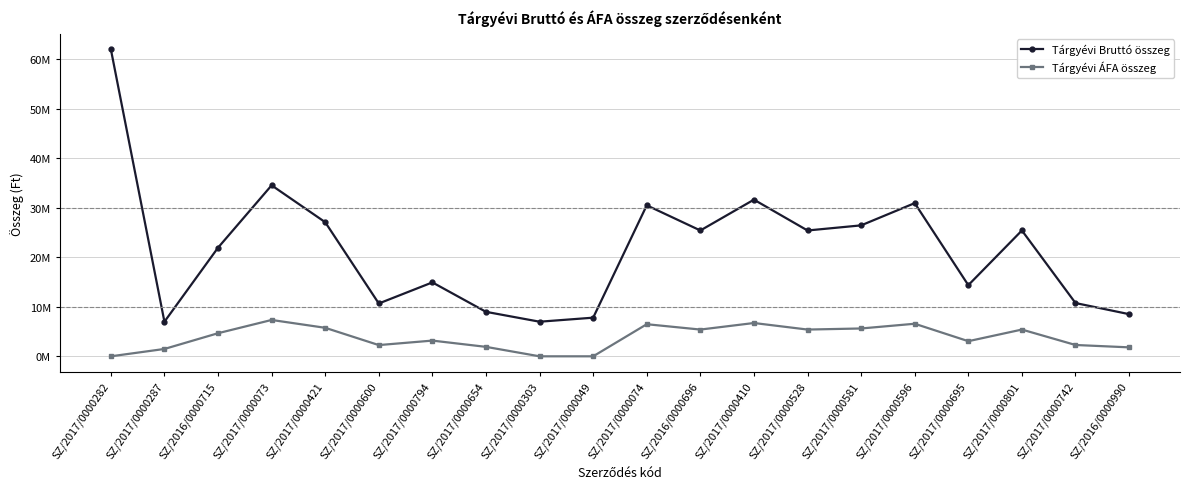

What is the difference between the Tárgyévi Bruttó összeg values at SZ/2017/0000596 and SZ/2017/0000654?

21943101